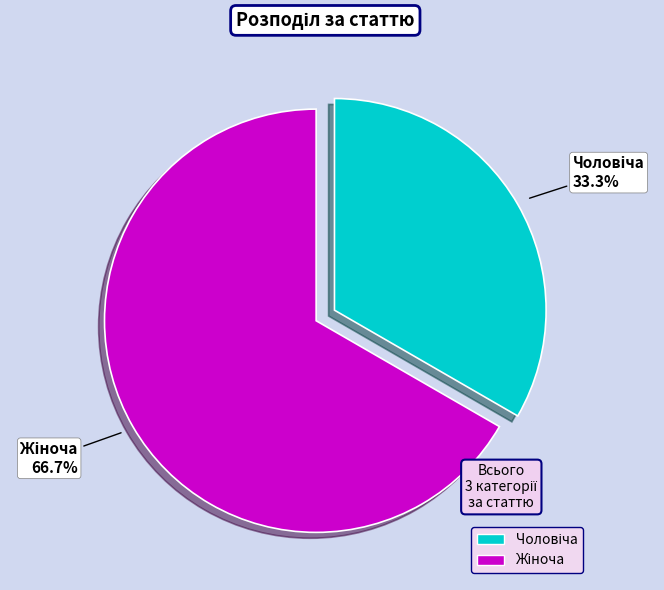

Does any single category account for the majority?

Yes